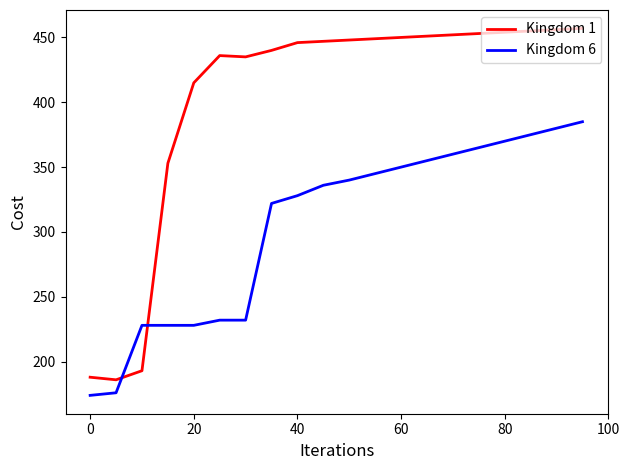

What are all the series names shown in the legend?

Kingdom 1, Kingdom 6